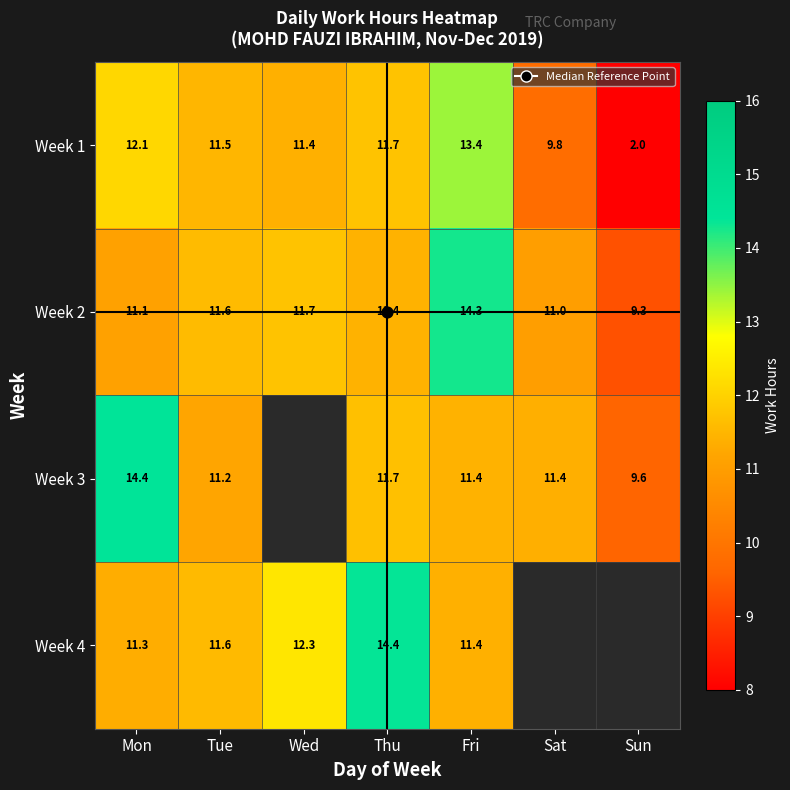

Rank the categories by Week 3 value from highest to lowest.

Mon, Thu, Fri, Sat, Tue, Sun, Wed